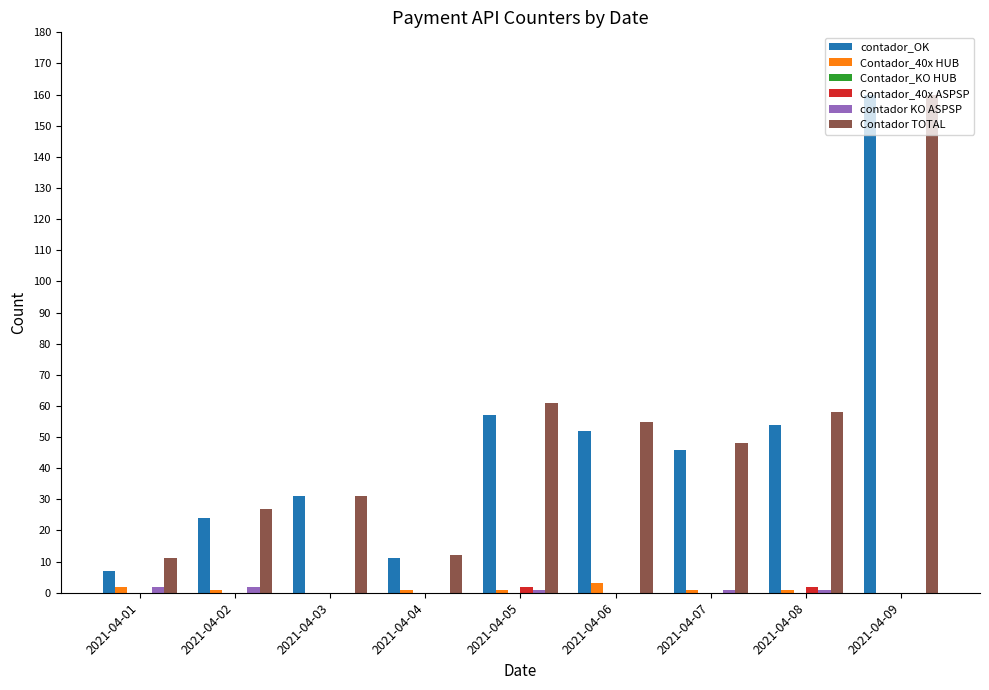

What is the total value across all series at 2021-04-02?

54